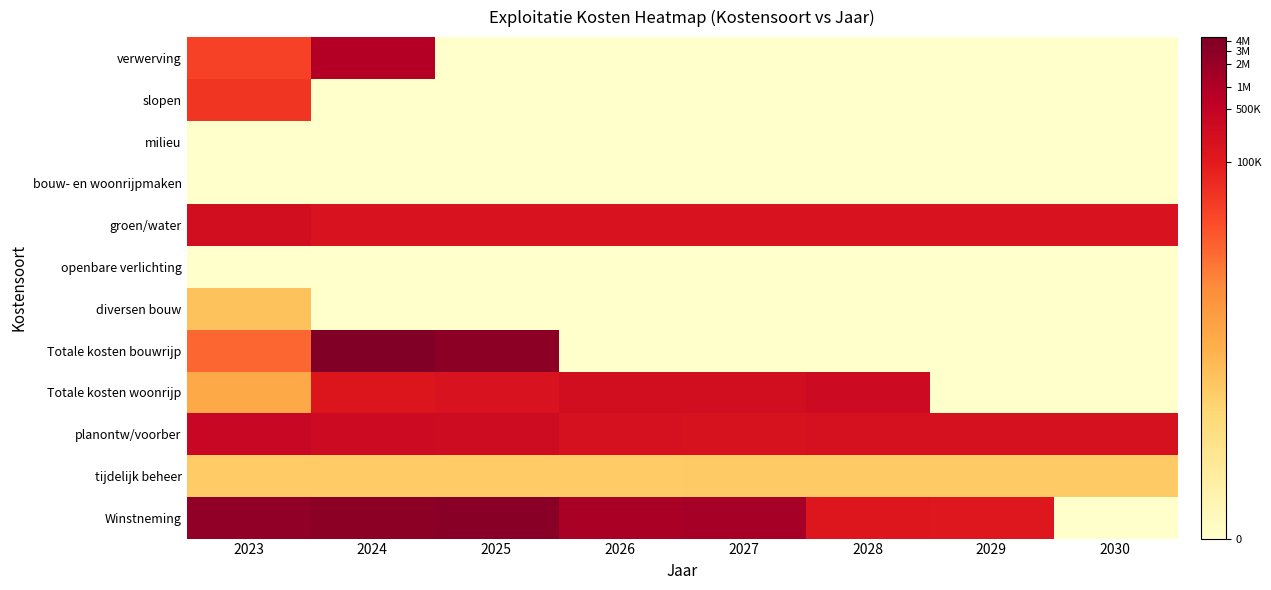

Between 2023 and 2030, which is larger?

2023